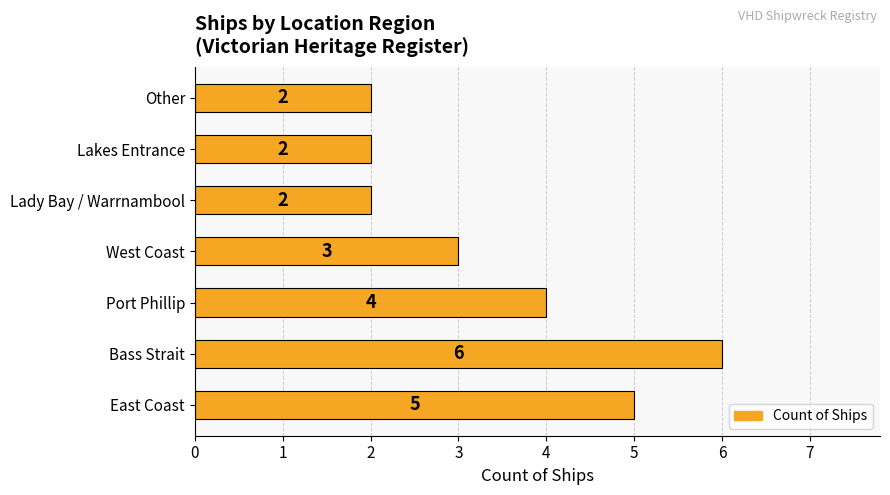

Count the values in the range 2 to 5.

6